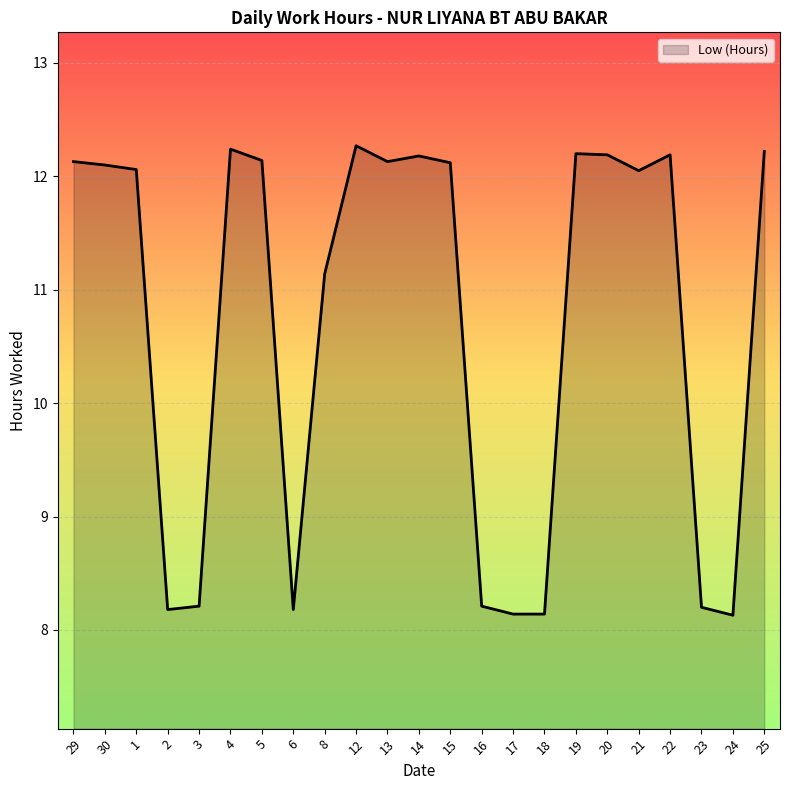

What position from the left is 30?

2